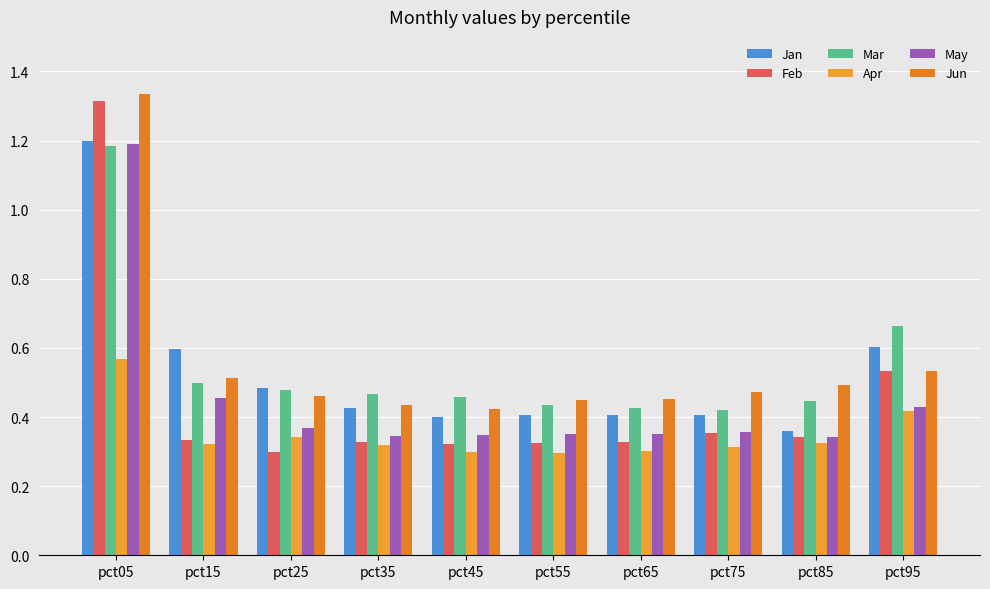

How many bars are there in total?

60